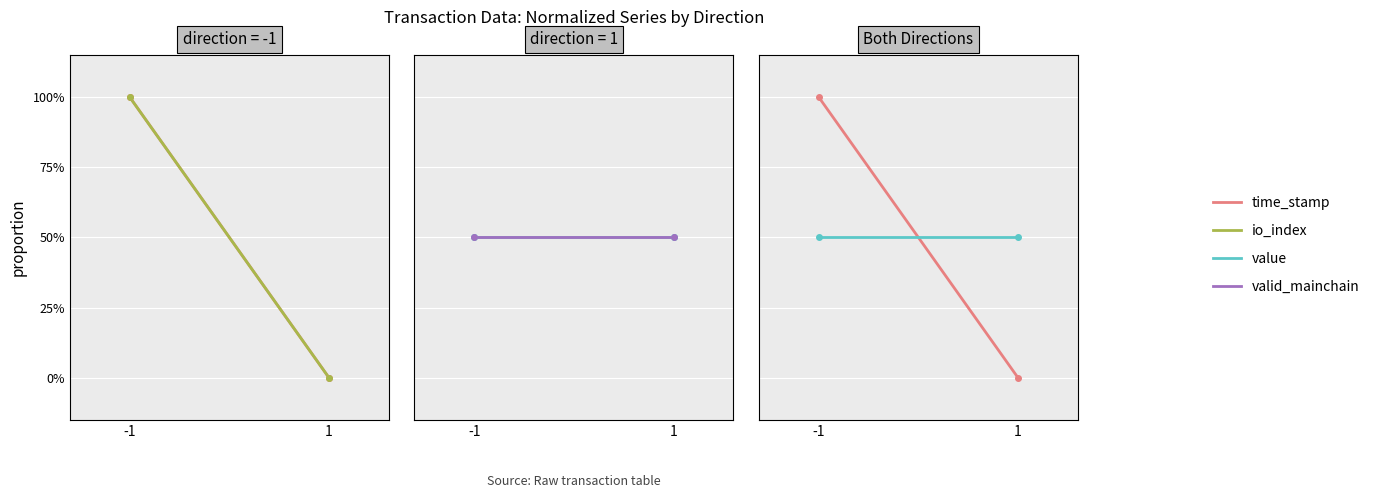

What is the difference between the maximum and minimum values in the io_index series?

1.0